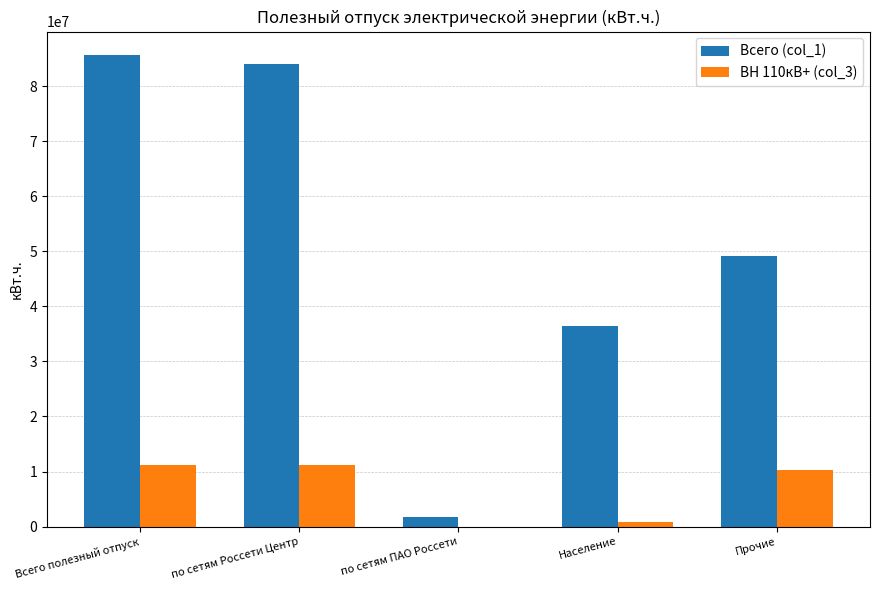

True or false: ВН 110кВ+ (col_3) has a value of -7720523.0 at по сетям ПАО Россети.

False